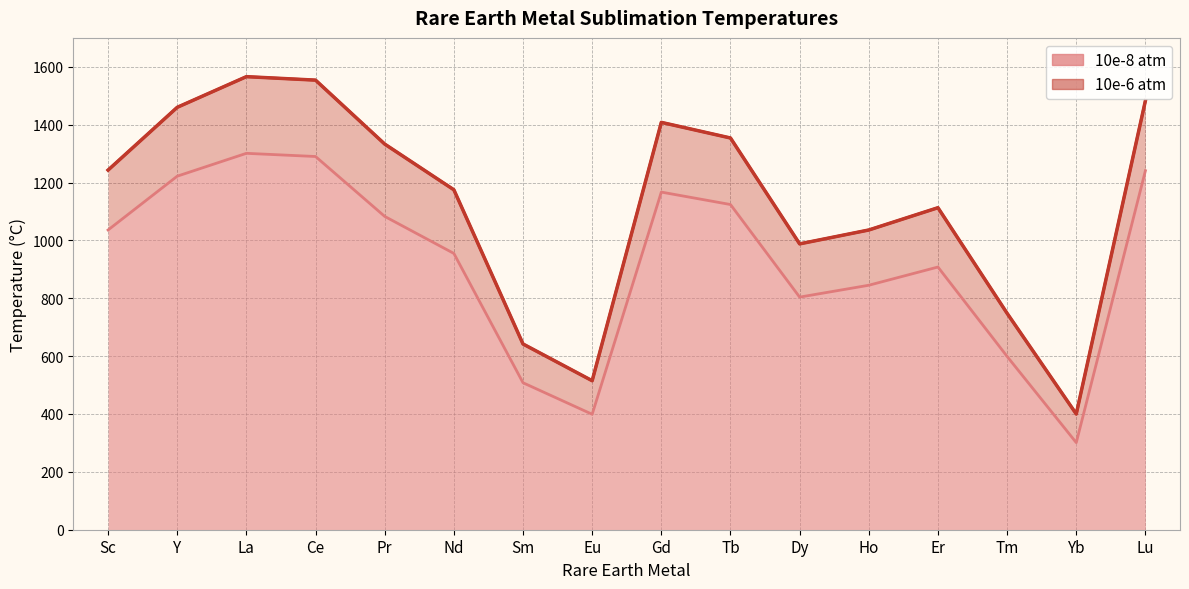

What is the label of the 14th point from the right?

La